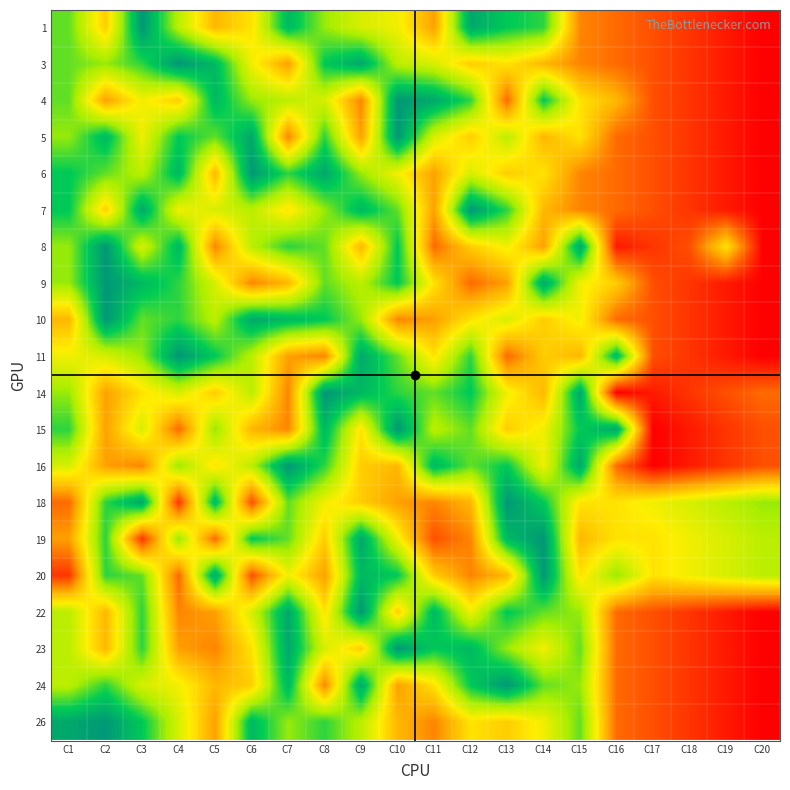

Reading right to left, list all the values displayed in this chart.

1: C20=20	C19=19	C18=18	C17=17	C16=16	C15=15	C14=5	C13=4	C12=2	C11=14	C10=10	C9=9	C8=7	C7=3	C6=11	C5=13	C4=8	C3=1	C2=12	C1=6
3: C20=20	C19=19	C18=18	C17=17	C16=16	C15=15	C14=13	C13=11	C12=12	C11=9	C10=8	C9=2	C8=4	C7=14	C6=10	C5=3	C4=1	C3=5	C2=7	C1=6
4: C20=20	C19=19	C18=18	C17=17	C16=13	C15=11	C14=4	C13=16	C12=5	C11=2	C10=1	C9=15	C8=9	C7=8	C6=7	C5=3	C4=12	C3=10	C2=14	C1=6
5: C20=20	C19=19	C18=18	C17=17	C16=16	C15=11	C14=13	C13=8	C12=12	C11=9	C10=1	C9=14	C8=5	C7=15	C6=2	C5=6	C4=4	C3=10	C2=3	C1=7
6: C20=20	C19=19	C18=18	C17=17	C16=16	C15=15	C14=11	C13=12	C12=9	C11=14	C10=10	C9=7	C8=2	C7=5	C6=1	C5=13	C4=3	C3=8	C2=6	C1=4
7: C20=20	C19=19	C18=18	C17=17	C16=16	C15=15	C14=13	C13=5	C12=1	C11=14	C10=6	C9=3	C8=7	C7=11	C6=8	C5=9	C4=10	C3=2	C2=12	C1=4
8: C20=20	C19=11	C18=17	C17=18	C16=19	C15=2	C14=14	C13=10	C12=12	C11=16	C10=4	C9=13	C8=6	C7=5	C6=8	C5=15	C4=3	C3=9	C2=1	C1=7
9: C20=20	C19=19	C18=18	C17=17	C16=12	C15=10	C14=2	C13=14	C12=16	C11=11	C10=4	C9=8	C8=6	C7=13	C6=15	C5=9	C4=5	C3=3	C2=1	C1=7
10: C20=20	C19=19	C18=18	C17=17	C16=16	C15=10	C14=12	C13=9	C12=11	C11=14	C10=15	C9=7	C8=4	C7=3	C6=2	C5=8	C4=5	C3=6	C2=1	C1=13
11: C20=20	C19=19	C18=18	C17=17	C16=3	C15=13	C14=12	C13=16	C12=5	C11=11	C10=6	C9=2	C8=15	C7=14	C6=8	C5=4	C4=1	C3=7	C2=9	C1=10
14: C20=16	C19=17	C18=18	C17=19	C16=20	C15=2	C14=13	C13=10	C12=4	C11=6	C10=5	C9=3	C8=1	C7=15	C6=8	C5=12	C4=9	C3=11	C2=14	C1=7
15: C20=17	C19=18	C18=19	C17=20	C16=2	C15=4	C14=10	C13=12	C12=6	C11=8	C10=1	C9=11	C8=3	C7=15	C6=13	C5=7	C4=16	C3=9	C2=14	C1=5
16: C20=17	C19=18	C18=19	C17=20	C16=16	C15=2	C14=10	C13=4	C12=6	C11=3	C10=13	C9=12	C8=5	C7=1	C6=8	C5=11	C4=7	C3=15	C2=14	C1=9
18: C20=7	C19=8	C18=9	C17=10	C16=11	C15=11	C14=4	C13=1	C12=13	C11=15	C10=14	C9=12	C8=10	C7=6	C6=17	C5=3	C4=18	C3=2	C2=5	C1=16
19: C20=8	C19=9	C18=10	C17=11	C16=11	C15=13	C14=1	C13=3	C12=15	C11=17	C10=10	C9=2	C8=12	C7=6	C6=4	C5=16	C4=7	C3=18	C2=5	C1=14
20: C20=8	C19=9	C18=10	C17=11	C16=7	C15=11	C14=1	C13=13	C12=15	C11=12	C10=4	C9=3	C8=14	C7=10	C6=17	C5=2	C4=16	C3=6	C2=5	C1=18
22: C20=20	C19=19	C18=18	C17=17	C16=16	C15=7	C14=6	C13=4	C12=10	C11=3	C10=12	C9=1	C8=11	C7=2	C6=9	C5=14	C4=15	C3=5	C2=13	C1=8
23: C20=20	C19=19	C18=18	C17=17	C16=16	C15=6	C14=10	C13=7	C12=3	C11=4	C10=1	C9=12	C8=9	C7=2	C6=11	C5=15	C4=14	C3=5	C2=13	C1=8
24: C20=20	C19=19	C18=18	C17=17	C16=16	C15=7	C14=6	C13=1	C12=4	C11=11	C10=14	C9=2	C8=15	C7=3	C6=12	C5=13	C4=10	C3=9	C2=5	C1=8
26: C20=20	C19=19	C18=18	C17=17	C16=16	C15=6	C14=10	C13=12	C12=11	C11=15	C10=13	C9=8	C8=5	C7=7	C6=3	C5=14	C4=9	C3=4	C2=1	C1=2